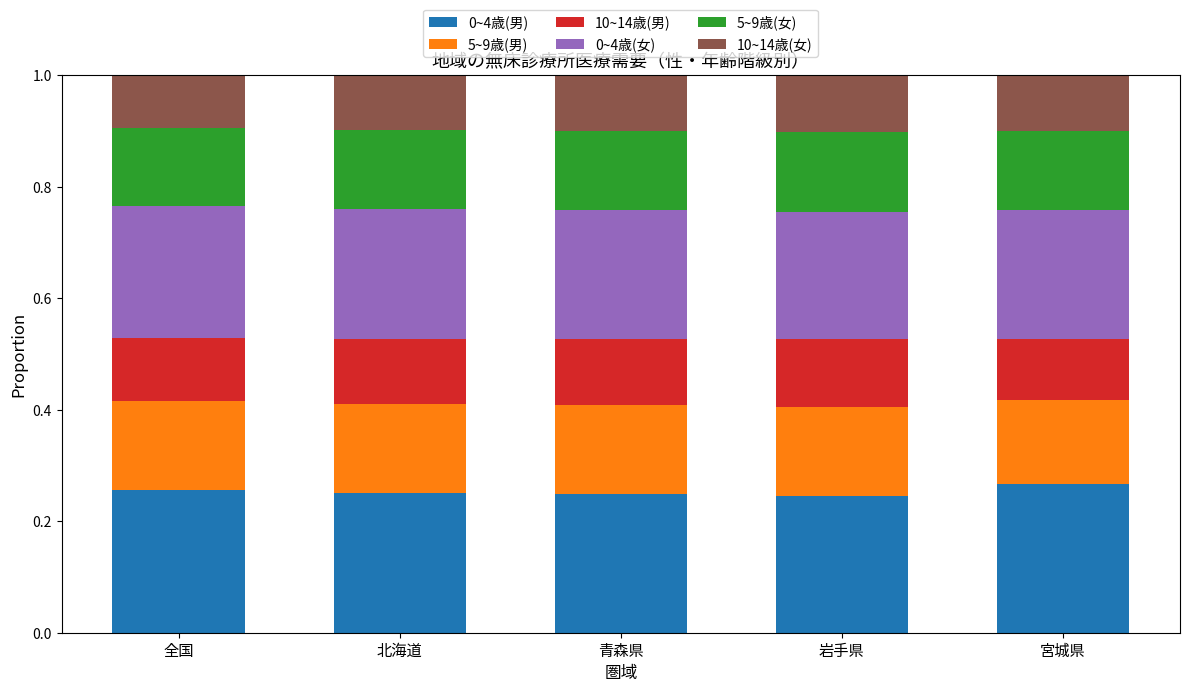

How many categories are shown in the chart?

5